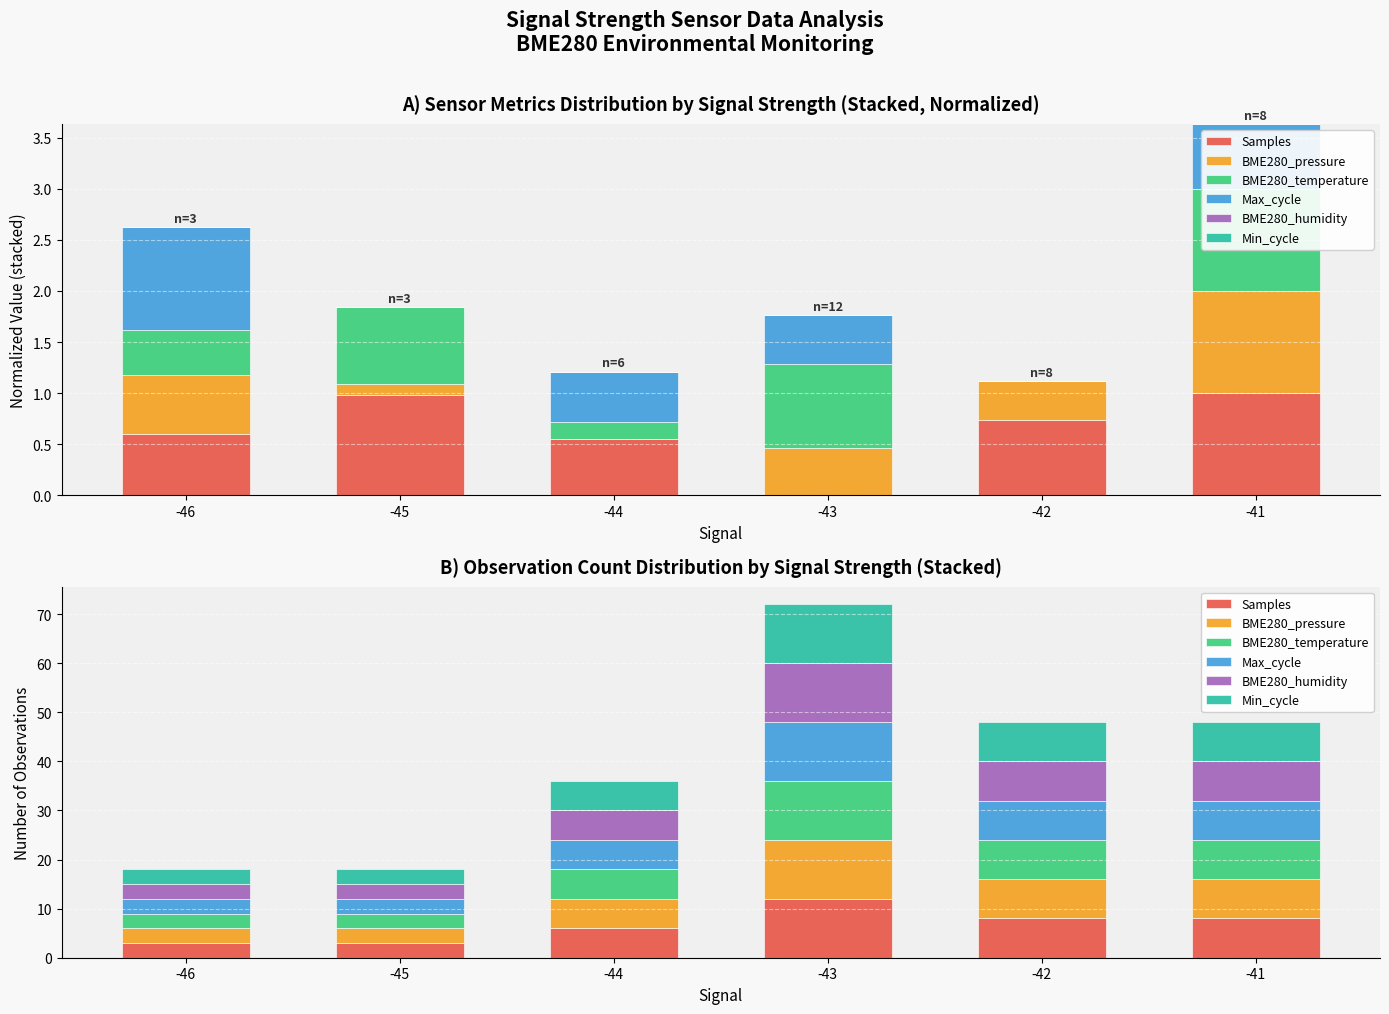

What is the difference between the maximum and minimum values in the BME280_humidity series?

9